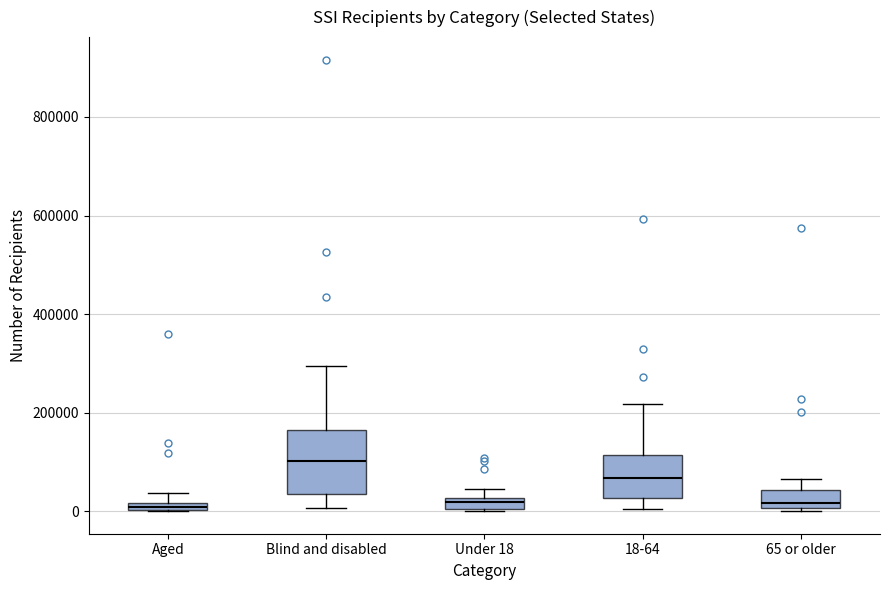

Where is the upper edge of the box for Under 18 on the y-axis? The values are not printed on the chart, so give them approximately, as read against the axis.

20000